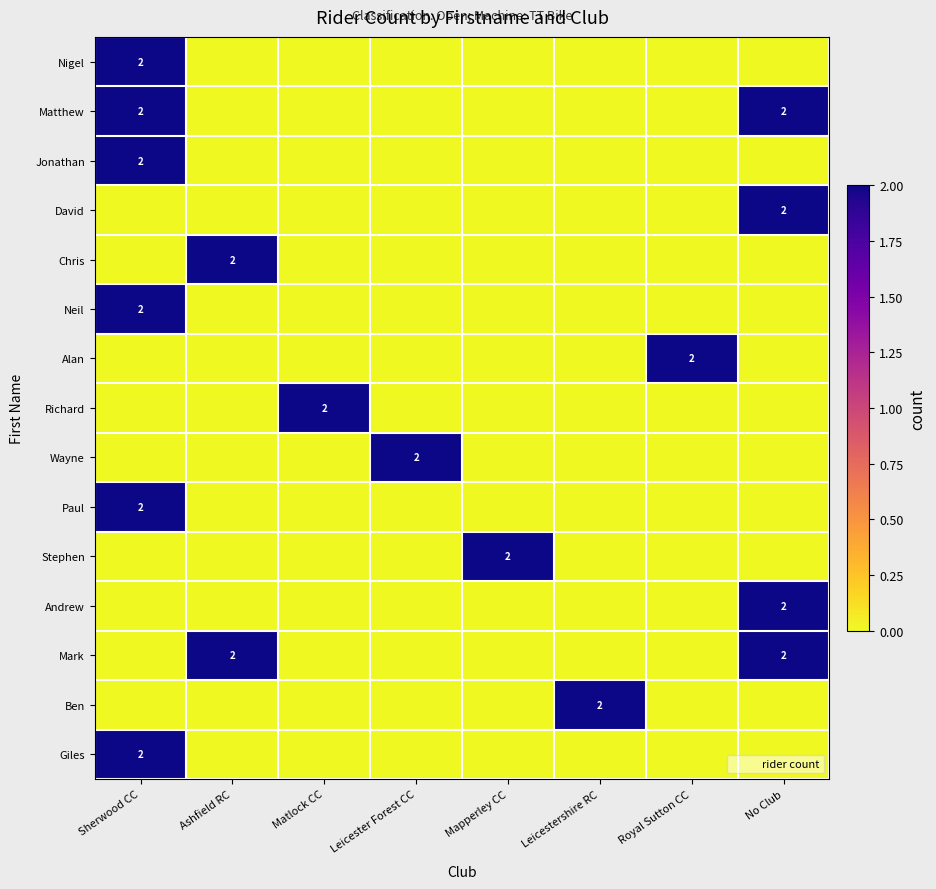

Count the Andrew values in the range 0 to 1.

7